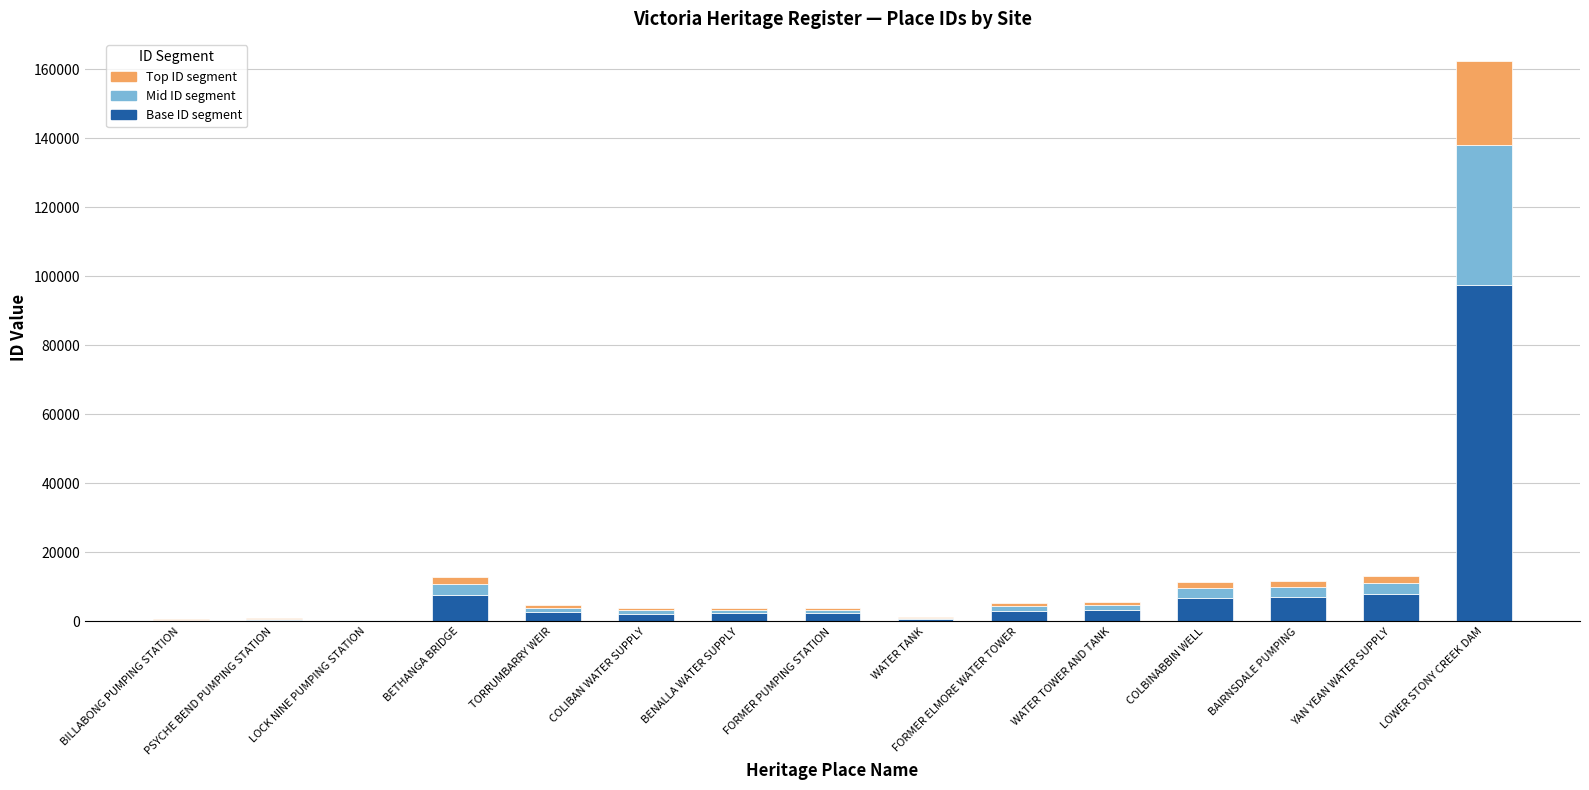

What is the maximum value for Base ID segment?

97392.6